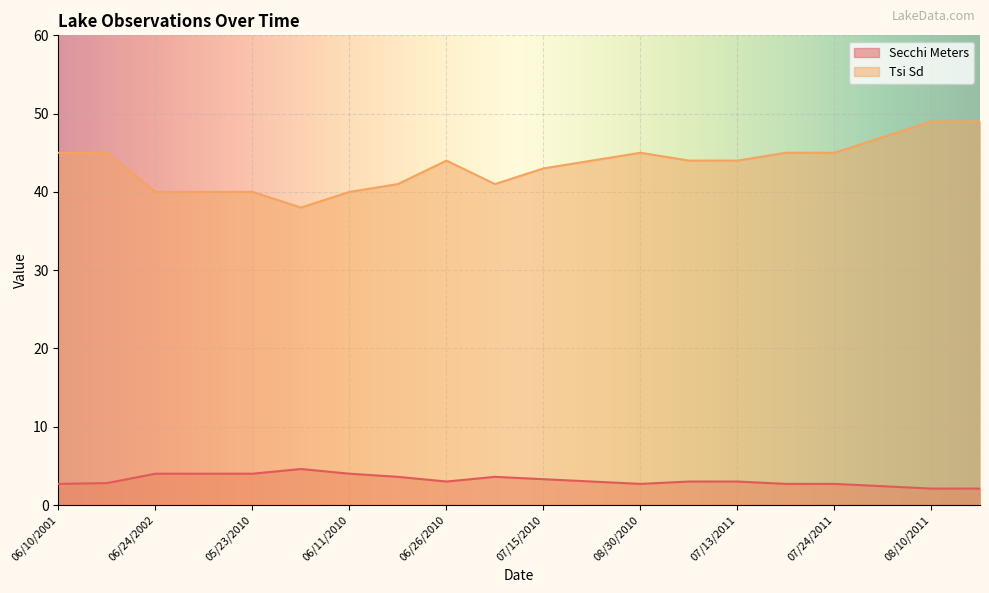

How many interior local peaks does the Tsi Sd series have?

2